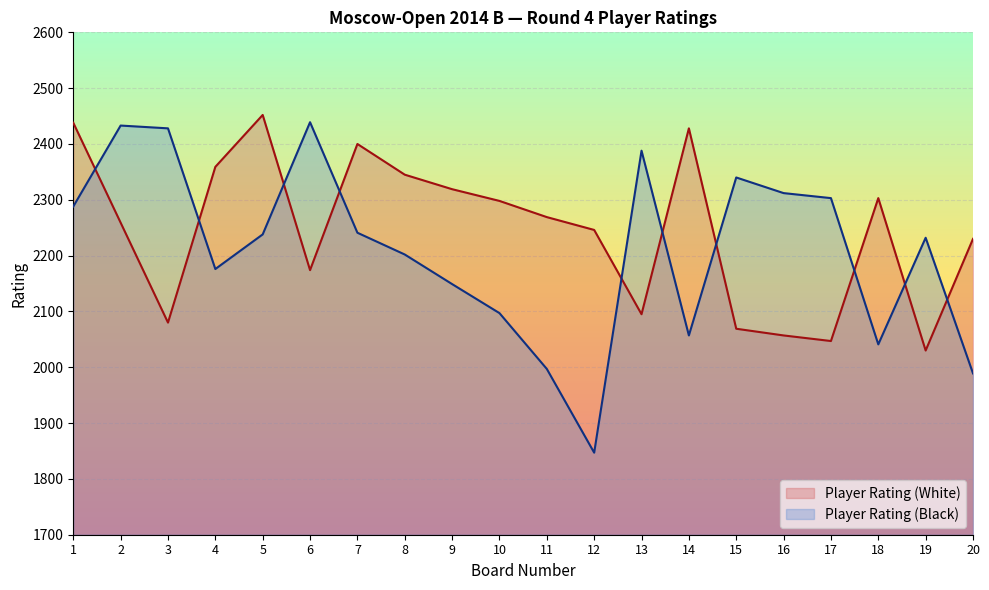

What is the total value across all series at 20?

4219